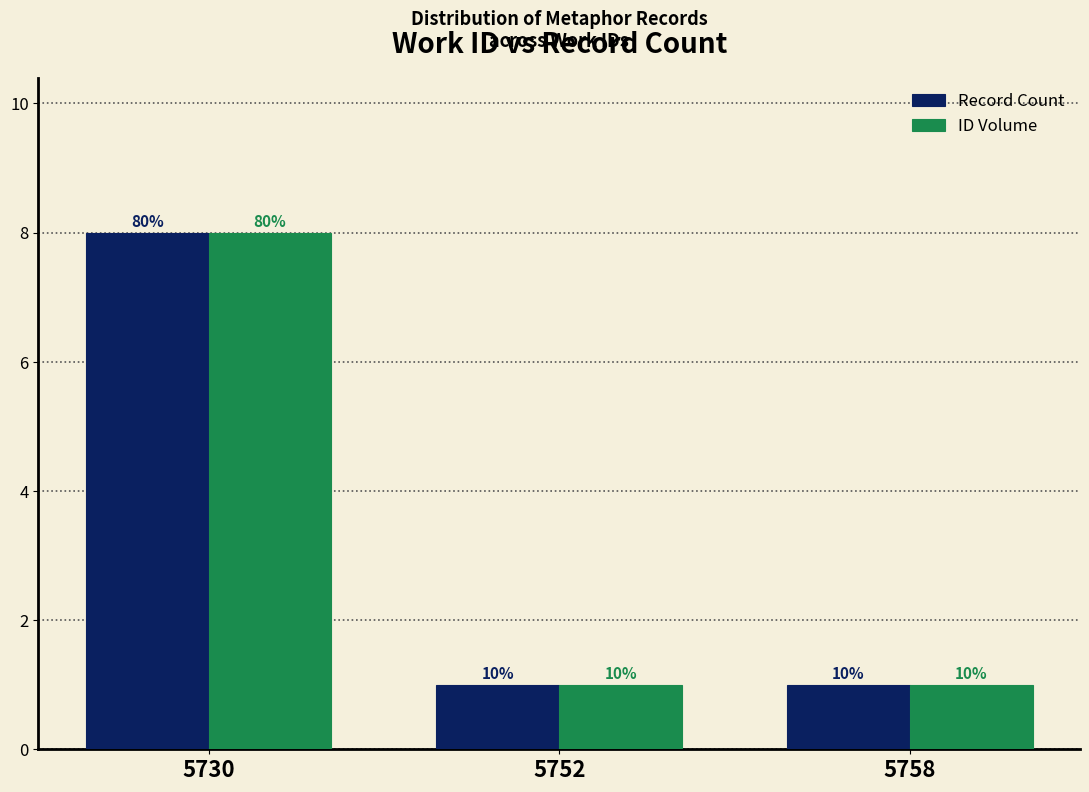

What are all the series names shown in the legend?

Record Count, ID Volume